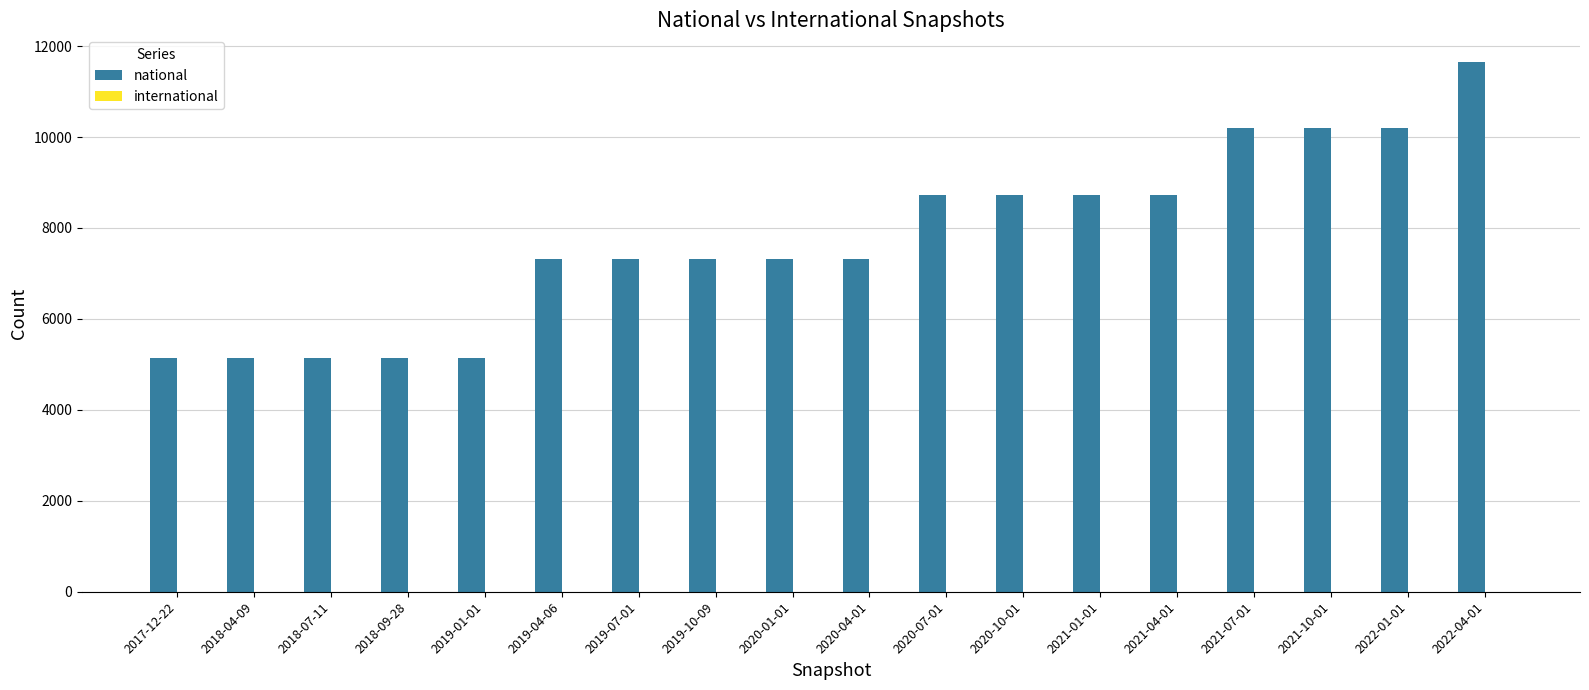

Between 2021-01-01 and 2020-04-01, which is larger?

2021-01-01